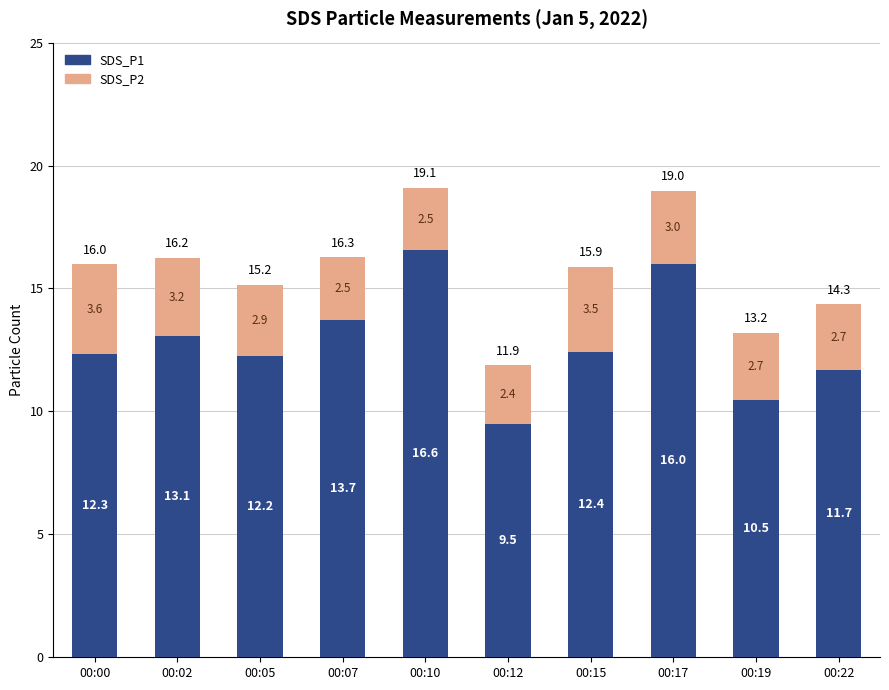

What is the value of the SDS_P1 bar at the 2nd from the left?

13.1